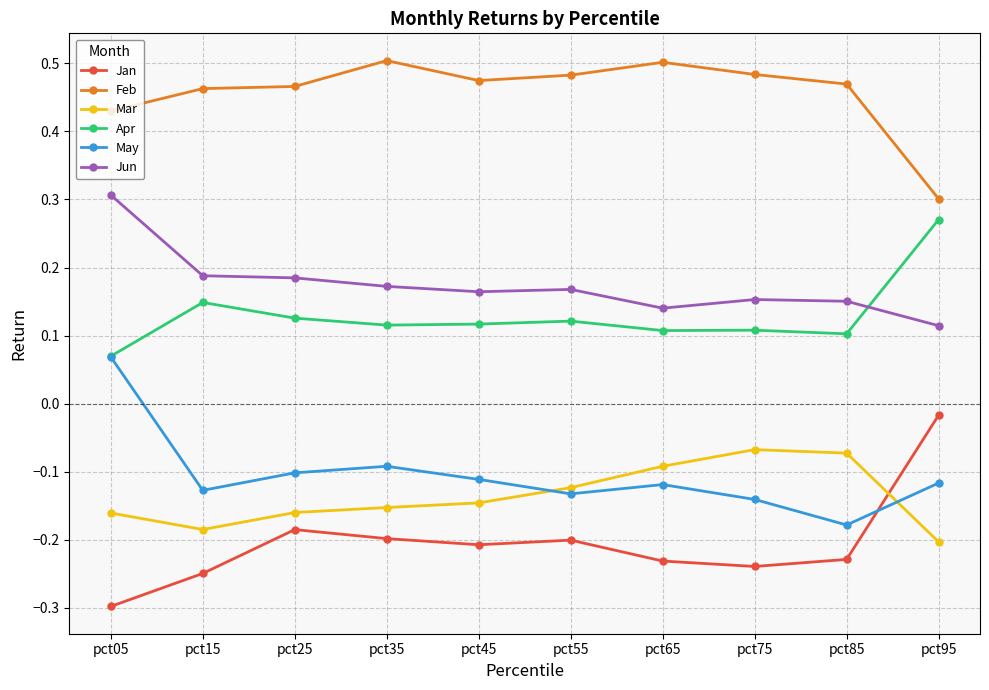

List the series in order of their peak value, highest first.

Feb, Jun, Apr, May, Jan, Mar